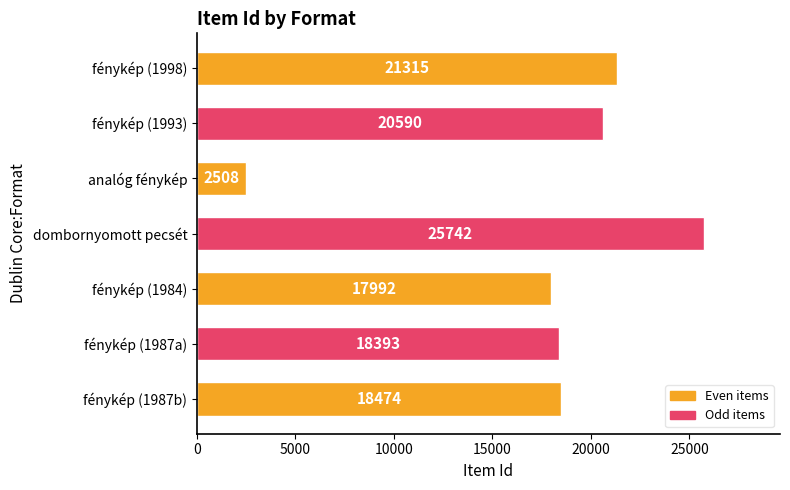

Which has a higher value, fénykép (1998) or fénykép (1987b)?

fénykép (1998)